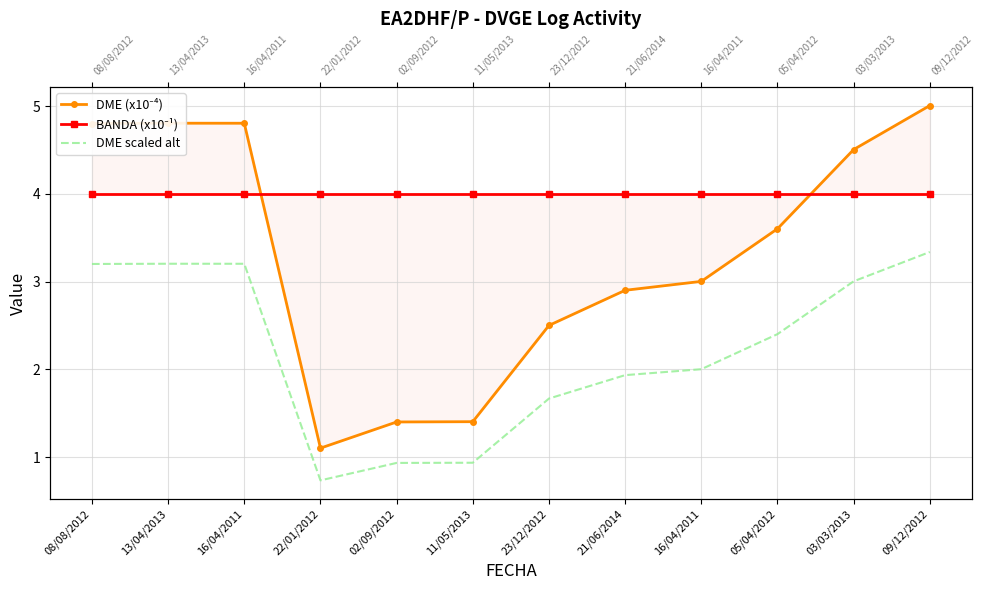

What is the maximum value shown in the chart?

5.0